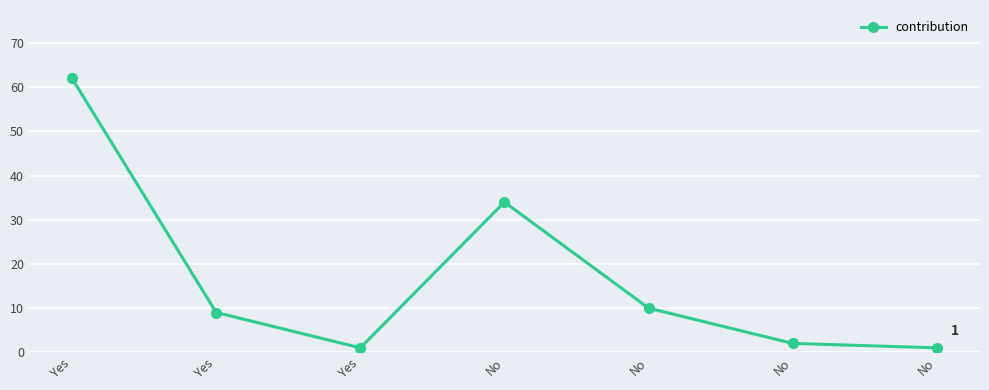

What is the minimum value shown in the chart?

1